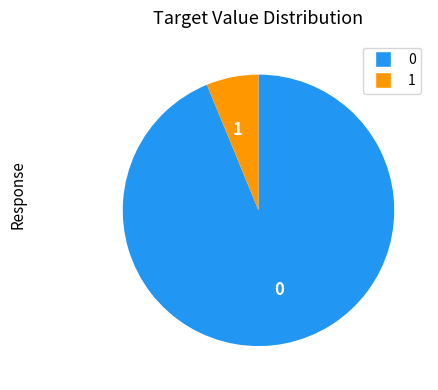

Combined, do 1 and 0 account for over 50%?

Yes